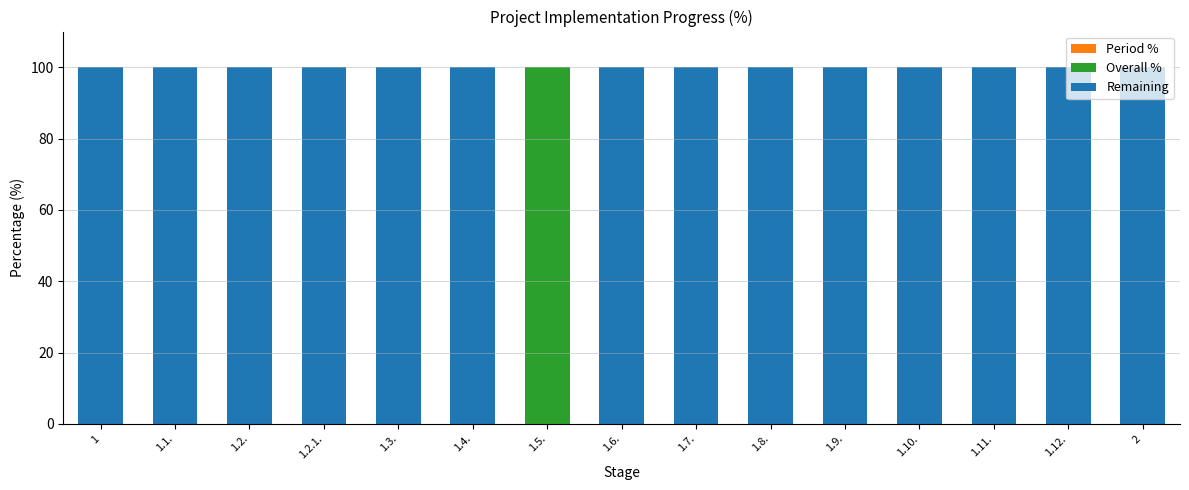

What is the total value across all series at 1.10.?

100